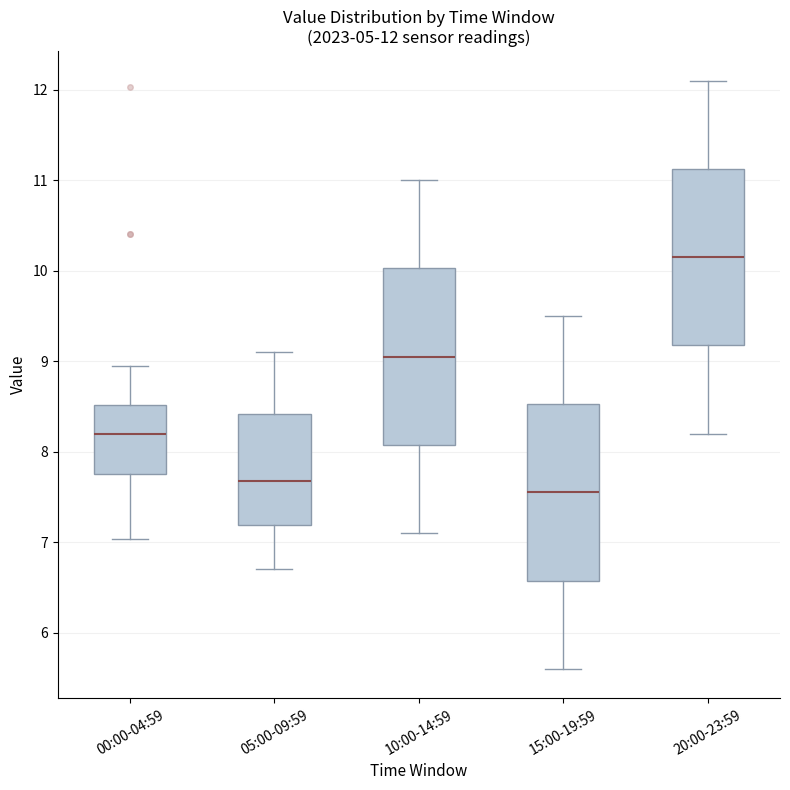

Which box's median line is the highest?

20:00-23:59